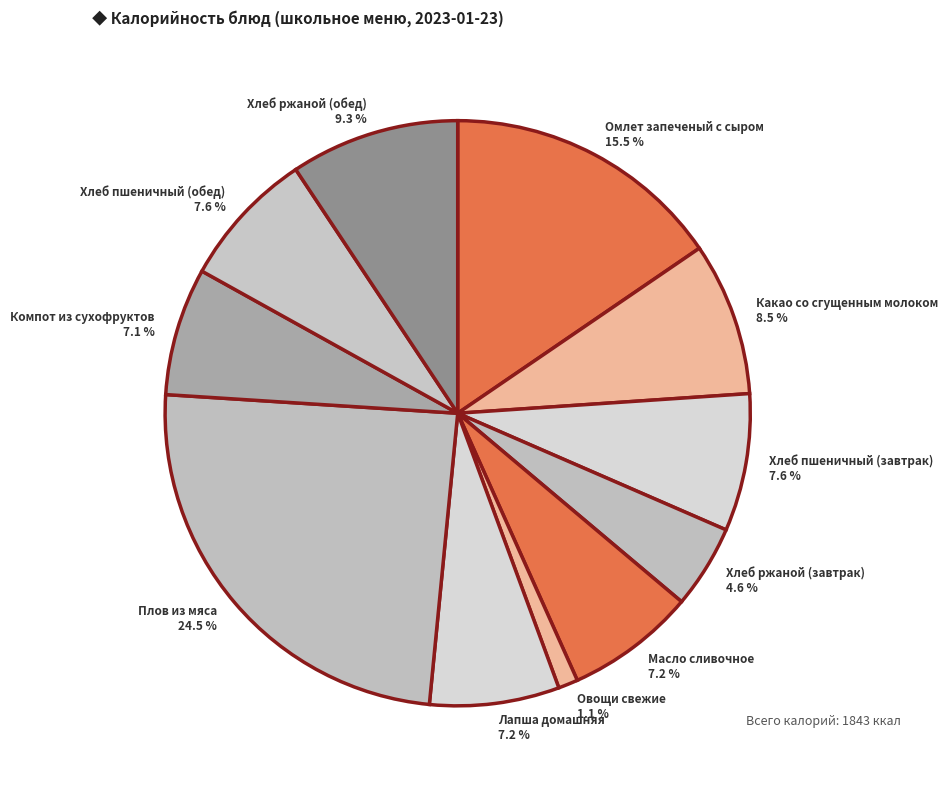

Does Масло сливочное represent more than half of the total?

No